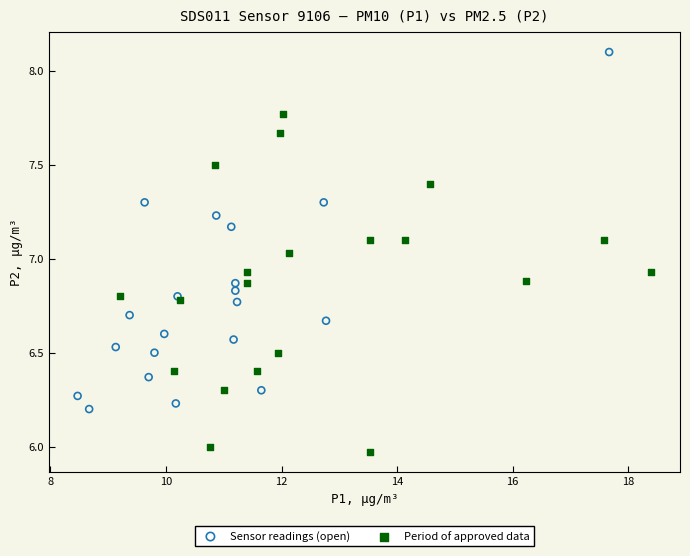

What are all the series names shown in the legend?

Sensor readings (open), Period of approved data